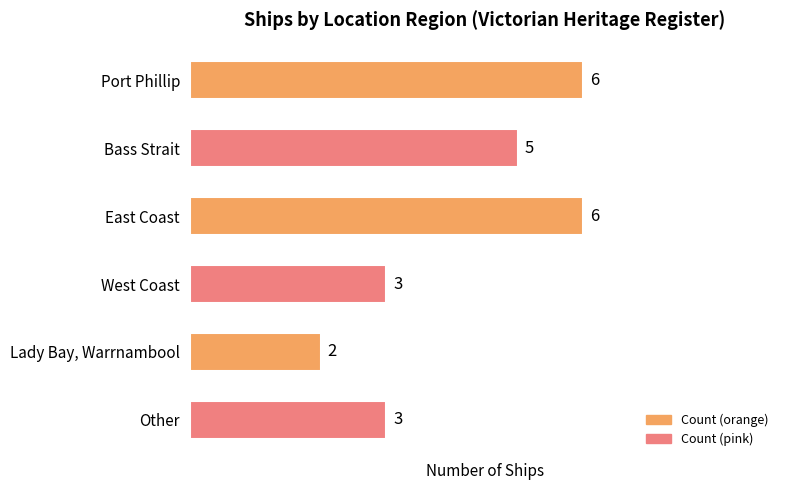

What is the average value?

4